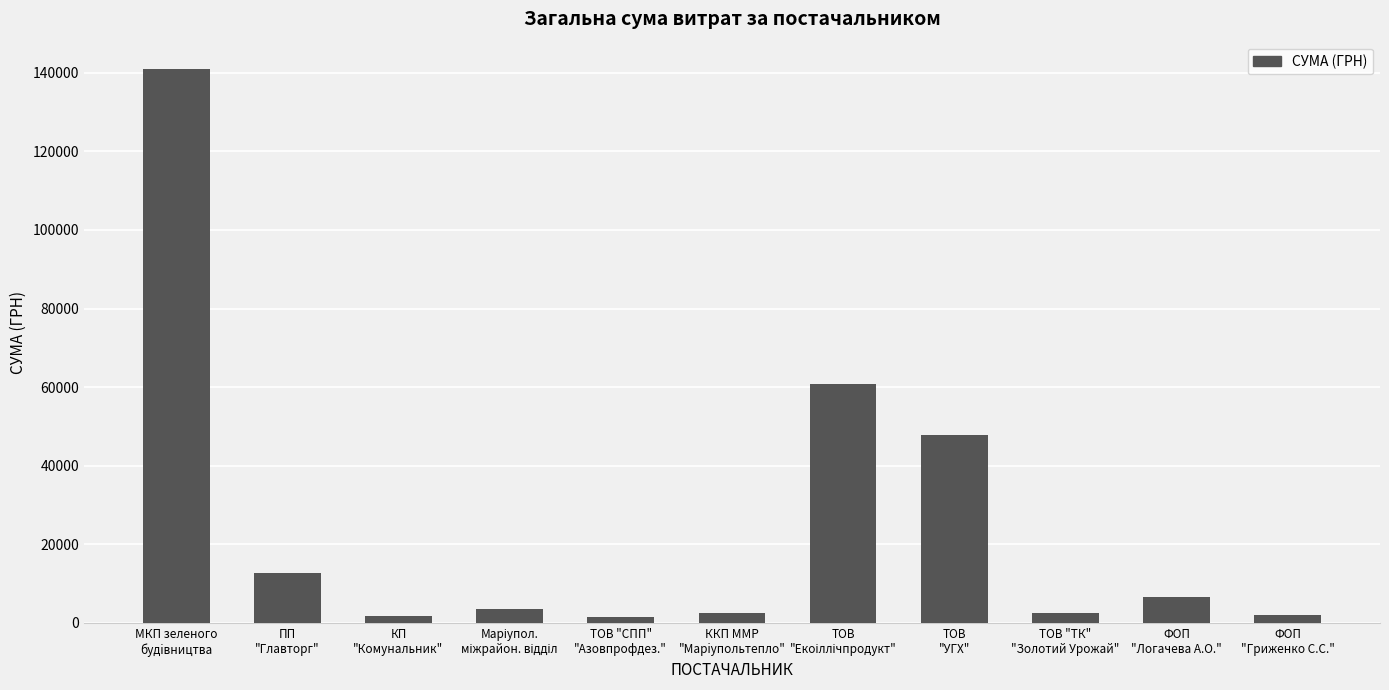

What is the difference between the maximum and second lowest values?

139192.4